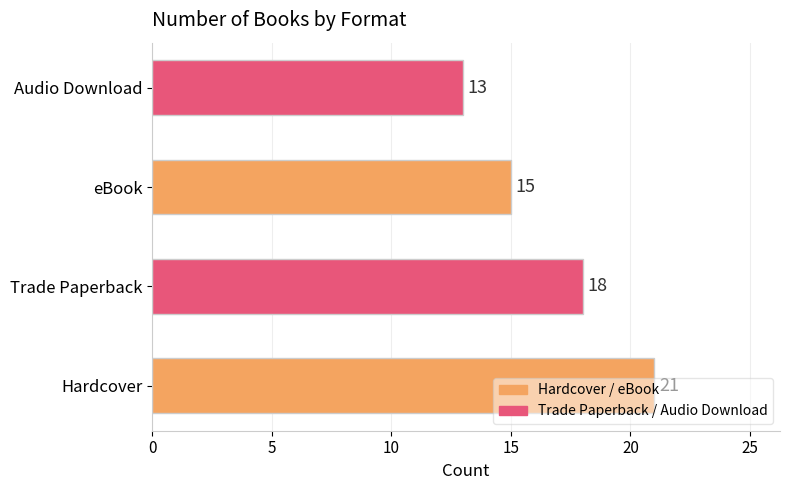

Approximately how many times larger is the value at Audio Download compared to Hardcover?

0.6